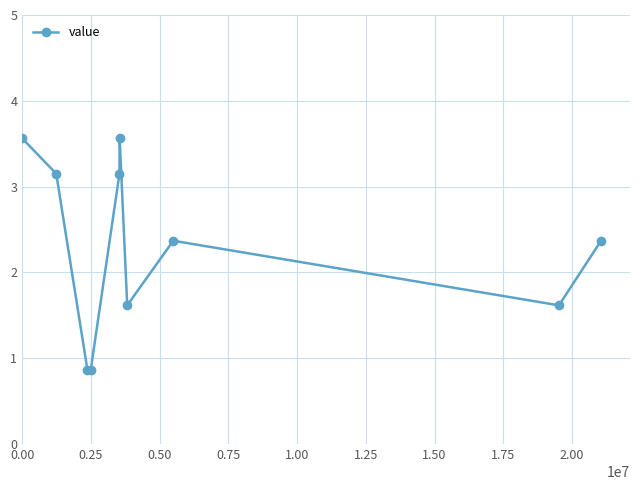

What is the average value?

2.3